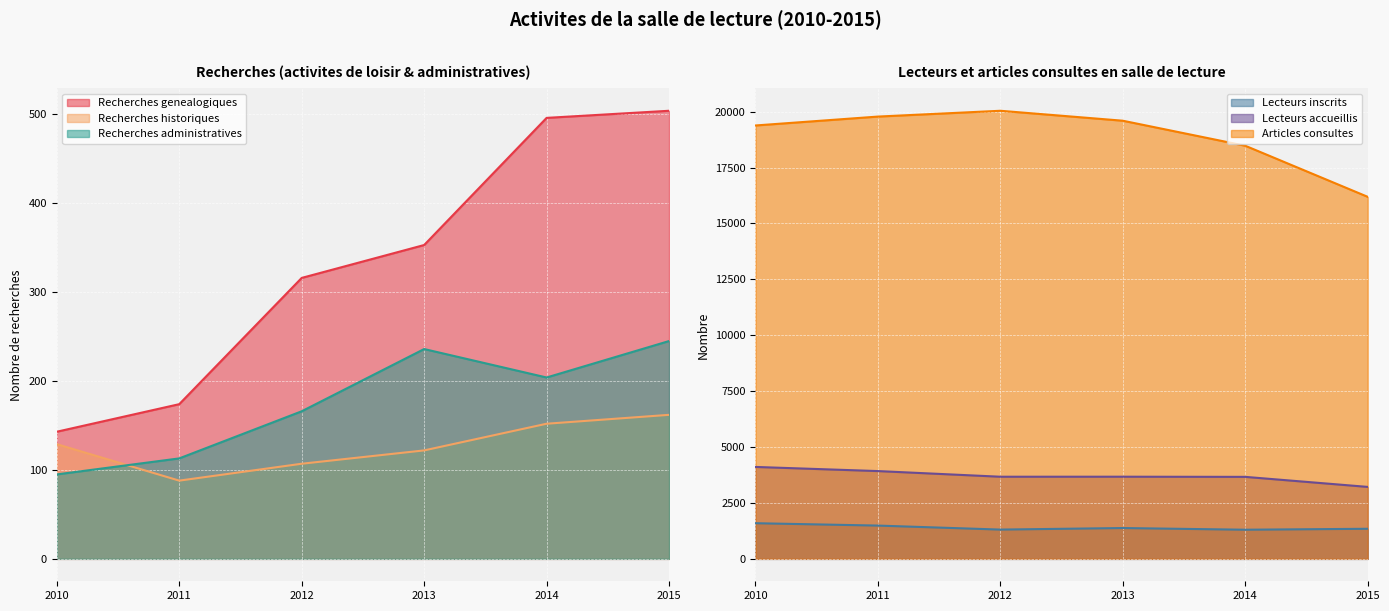

Reading right to left, transcribe all the data shown in this chart.

Recherches genealogiques: 2015=504	2014=496	2013=353	2012=316	2011=174	2010=143
Recherches historiques: 2015=162	2014=152	2013=122	2012=107	2011=88	2010=129
Recherches administratives: 2015=245	2014=204	2013=236	2012=166	2011=113	2010=95
Lecteurs inscrits: 2015=1346	2014=1304	2013=1379	2012=1310	2011=1489	2010=1595
Lecteurs accueillis: 2015=3219	2014=3668	2013=3675	2012=3674	2011=3927	2010=4112
Articles consultes: 2015=16193	2014=18478	2013=19597	2012=20042	2011=19782	2010=19384